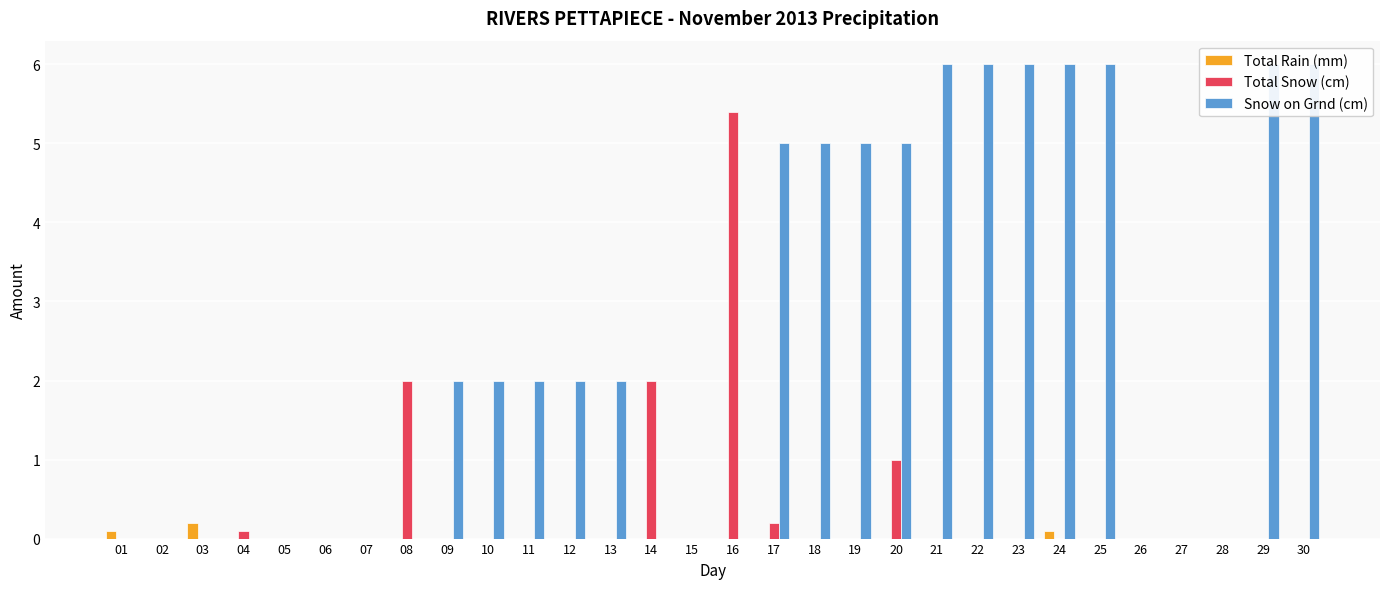

List the labels in order of Total Rain (mm) value, smallest first.

02, 04, 05, 06, 07, 08, 09, 10, 11, 12, 13, 14, 15, 16, 17, 18, 19, 20, 21, 22, 23, 25, 26, 27, 28, 29, 30, 01, 24, 03